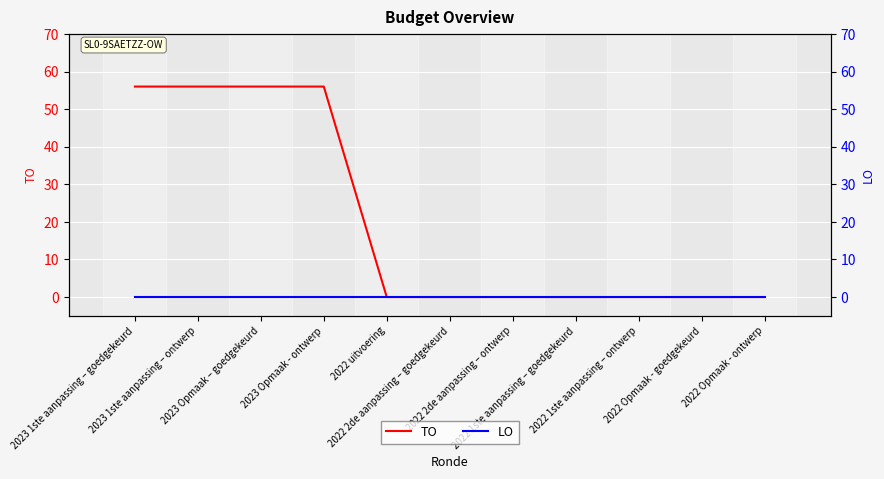

Which category has the highest value in the LO series?

2023 1ste aanpassing – goedgekeurd